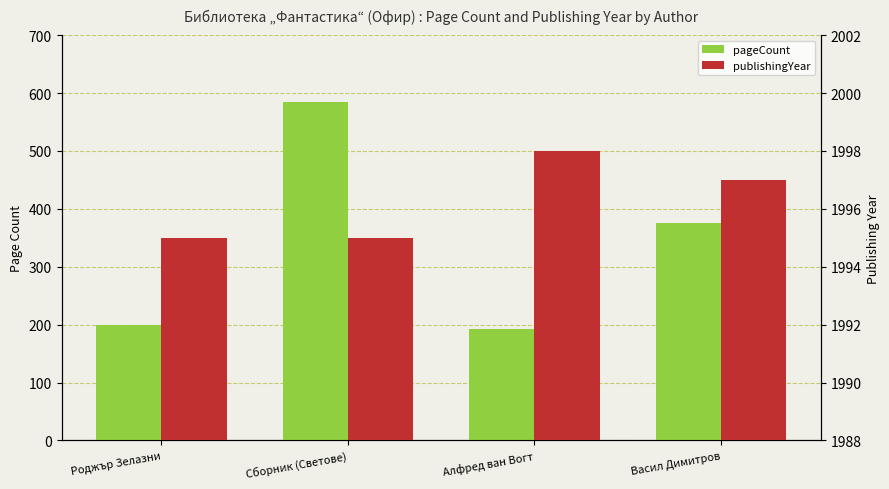

Rank the series by their maximum value, from highest to lowest.

publishingYear, pageCount